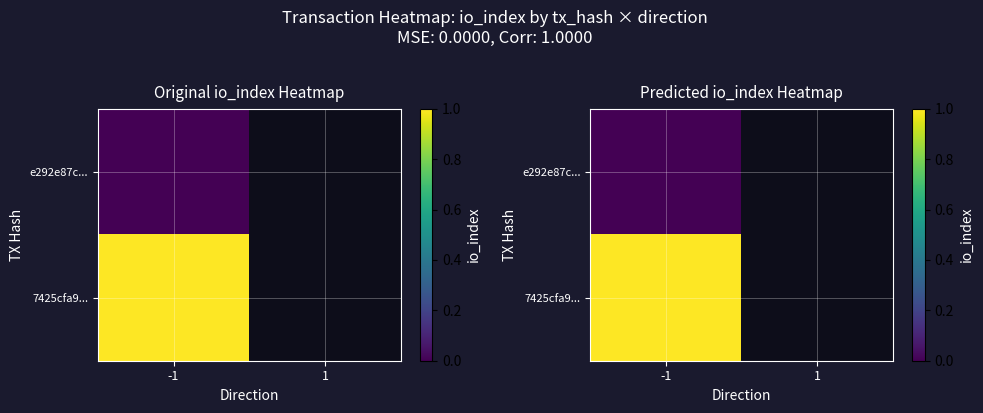

Is the value of 7425cfa9... at -1 greater than the value of e292e87c... at 1?

No